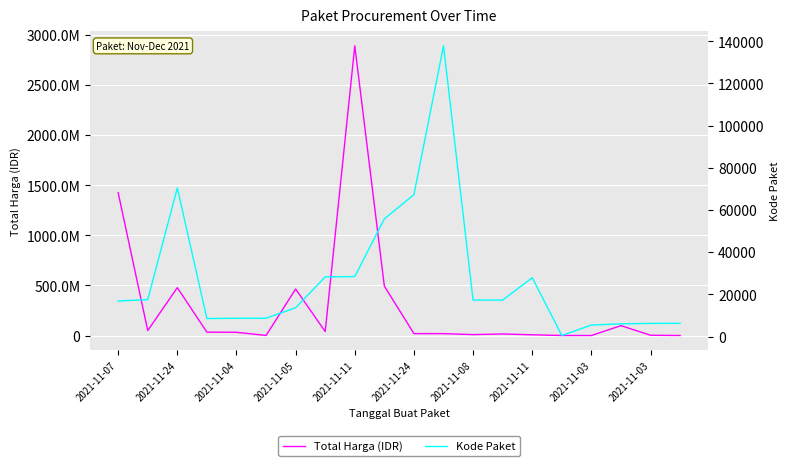

At which label does Kode Paket first exceed 17272?

2021-11-24